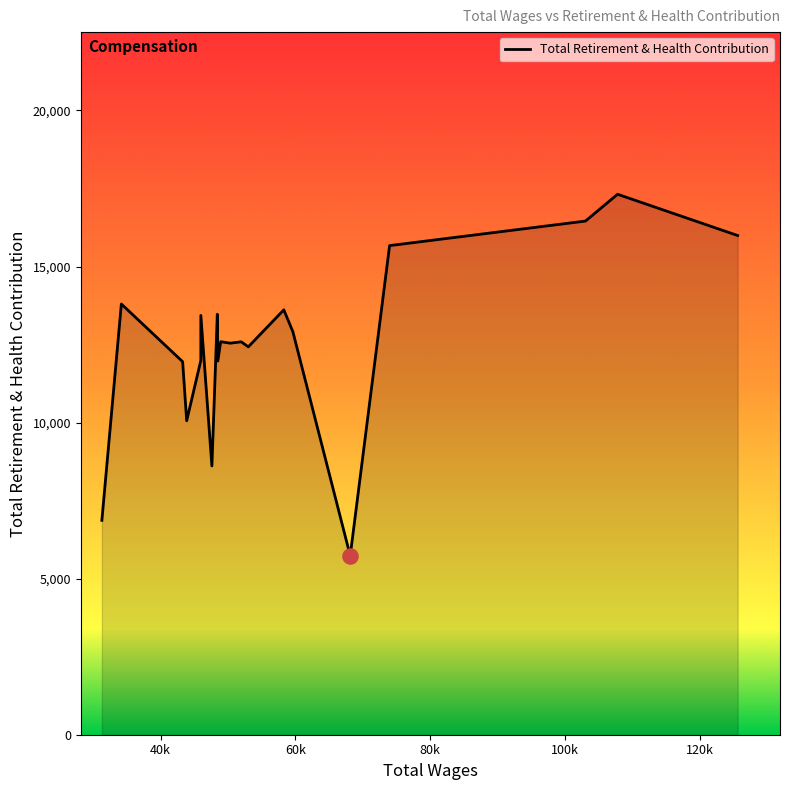

What is the greatest value displayed?

17315